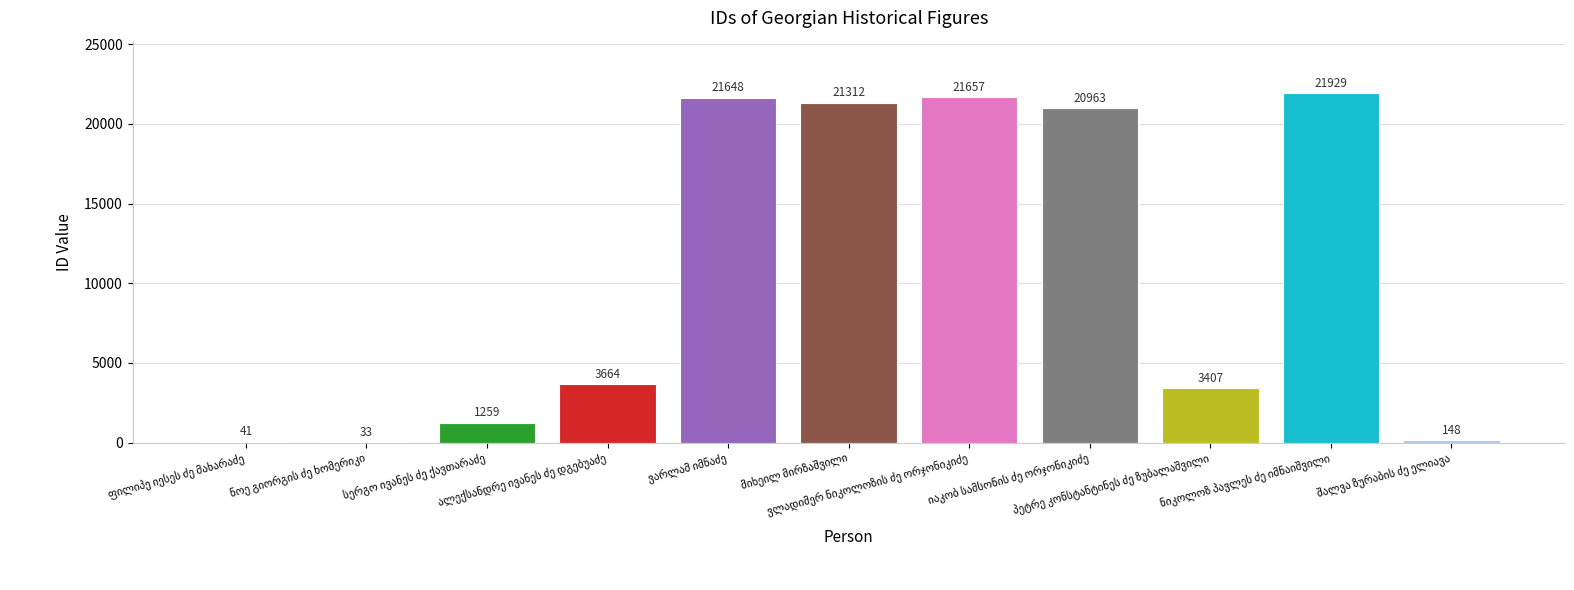

What is the sum of all values?

116061